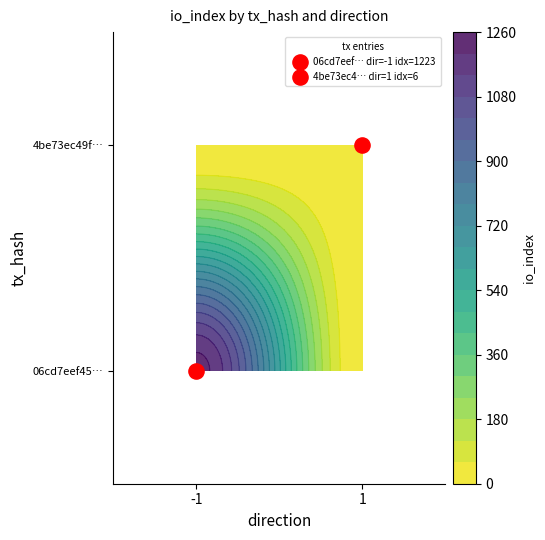

How many categories are shown in the chart?

2